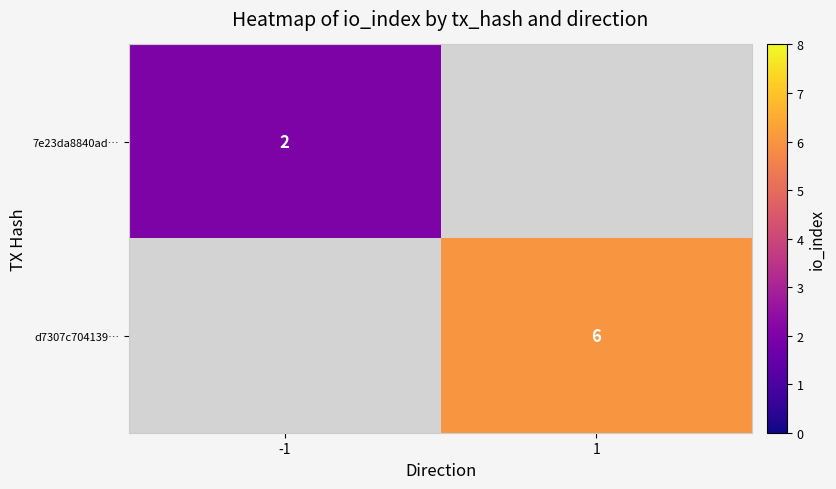

Is it true that 7e23da8840ad… equals 2 at -1?

True